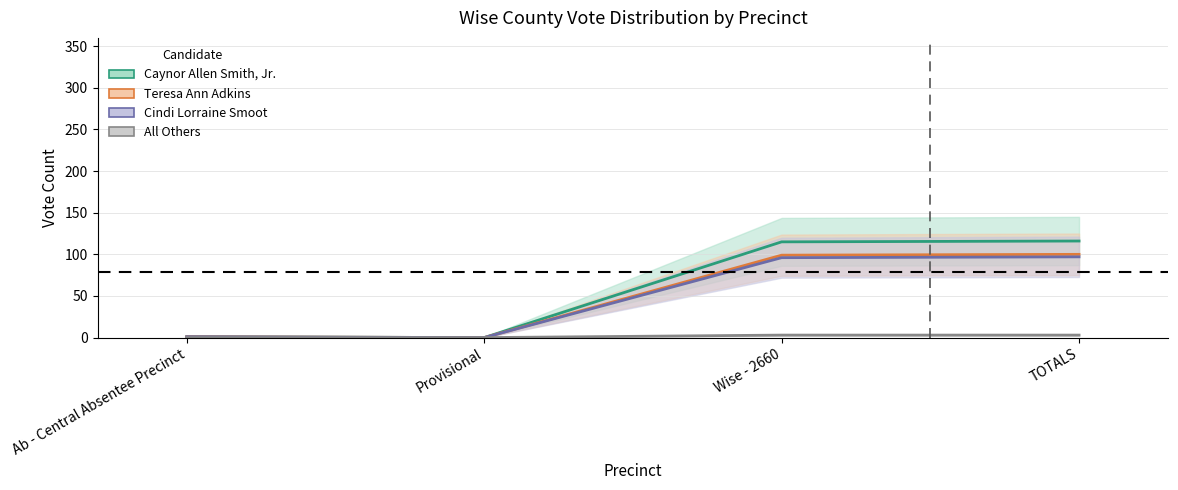

Does the chart display data point markers on the line(s)?

No